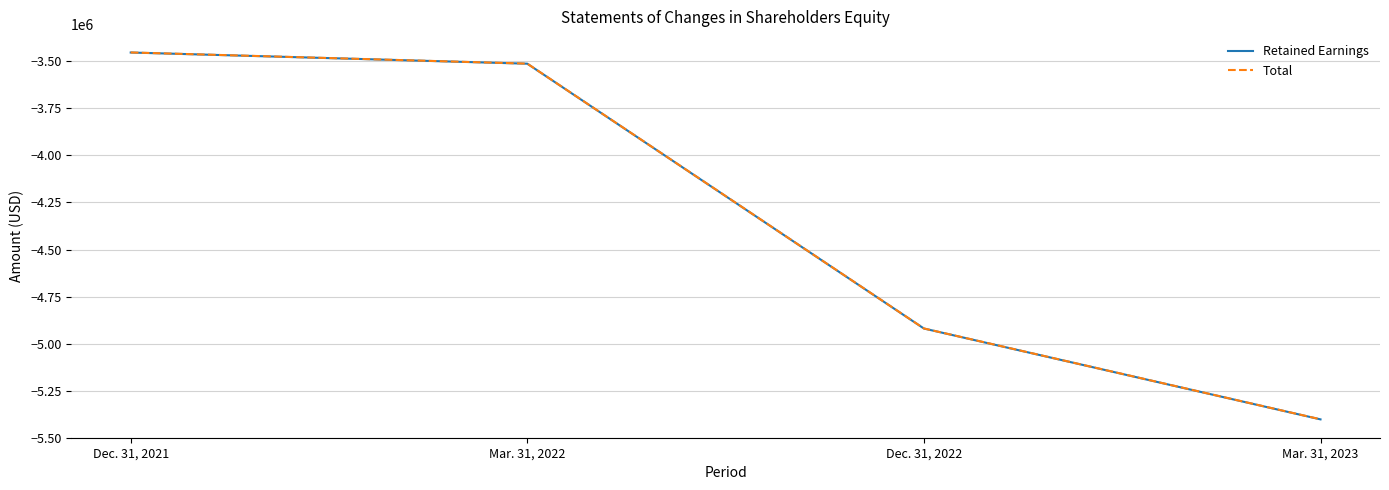

Is this an area chart (filled region under the line)?

No